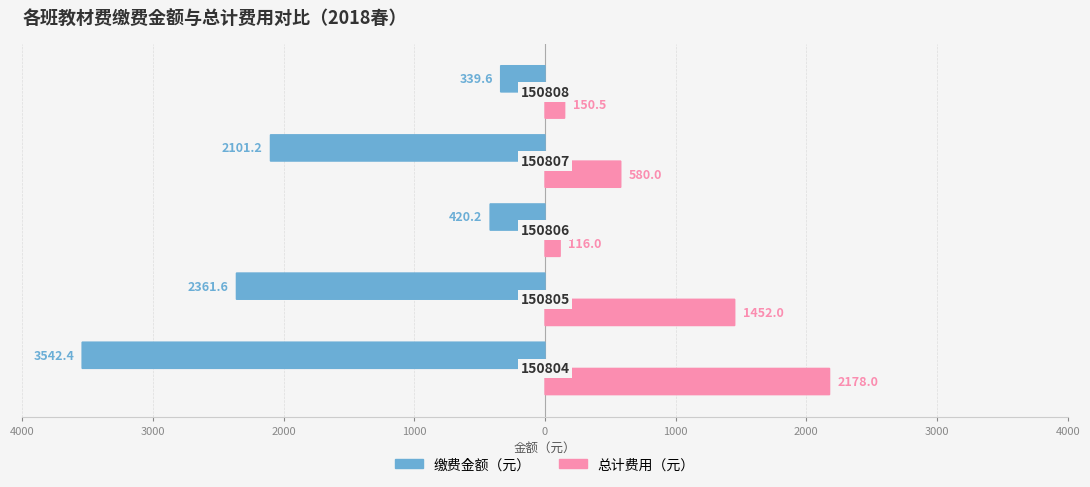

How many series are shown in this chart?

2